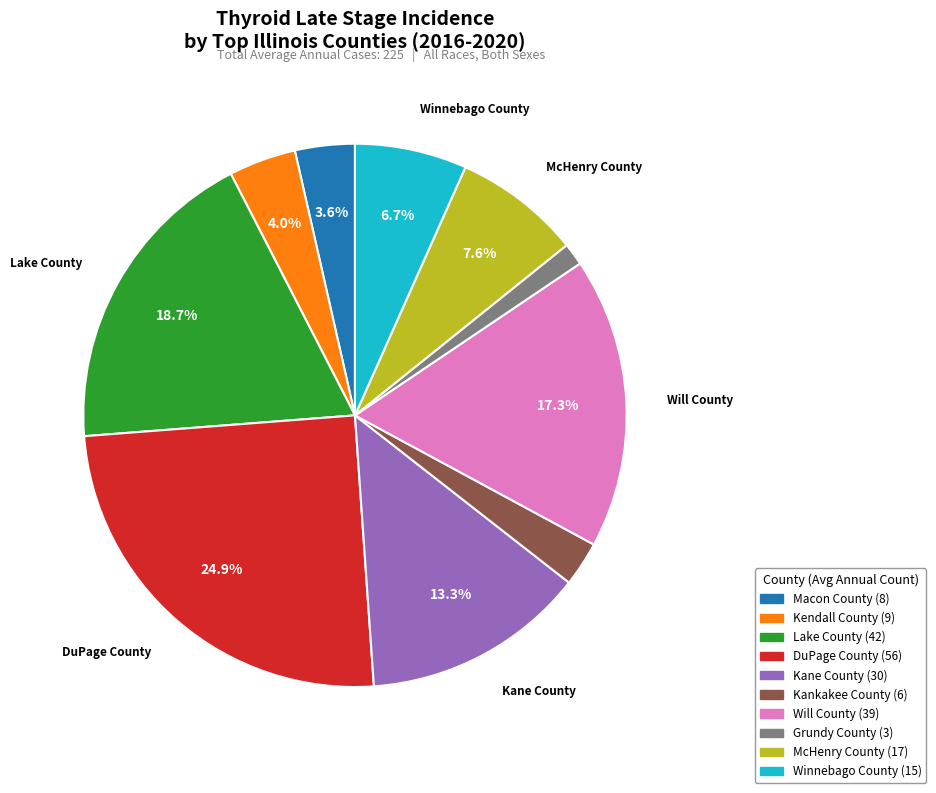

Do DuPage County and Kankakee County together represent more than half of the pie?

No